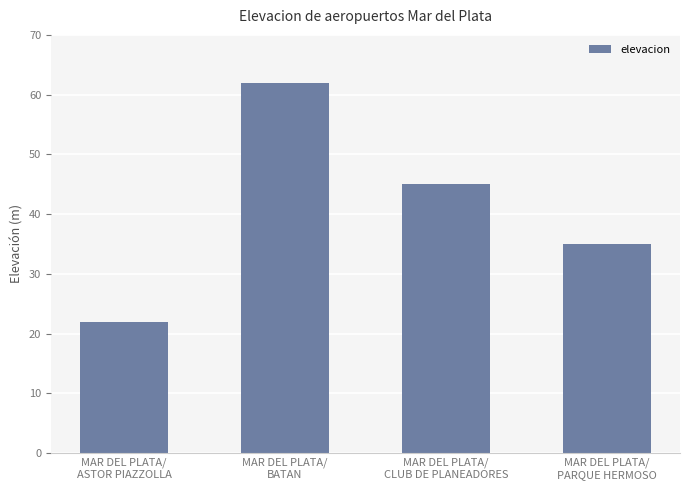

True or false: the data shows 45 at MAR DEL PLATA/
CLUB DE PLANEADORES.

True